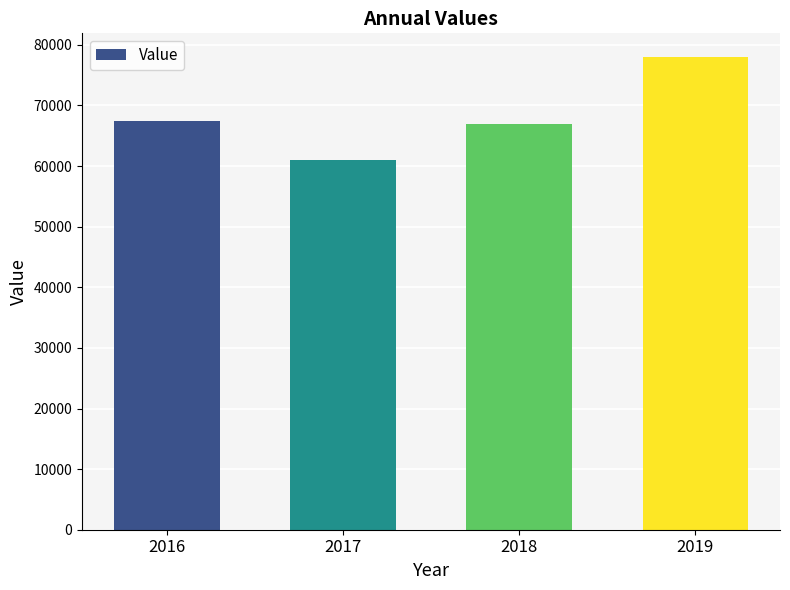

What value does the data have at 2017?

61000